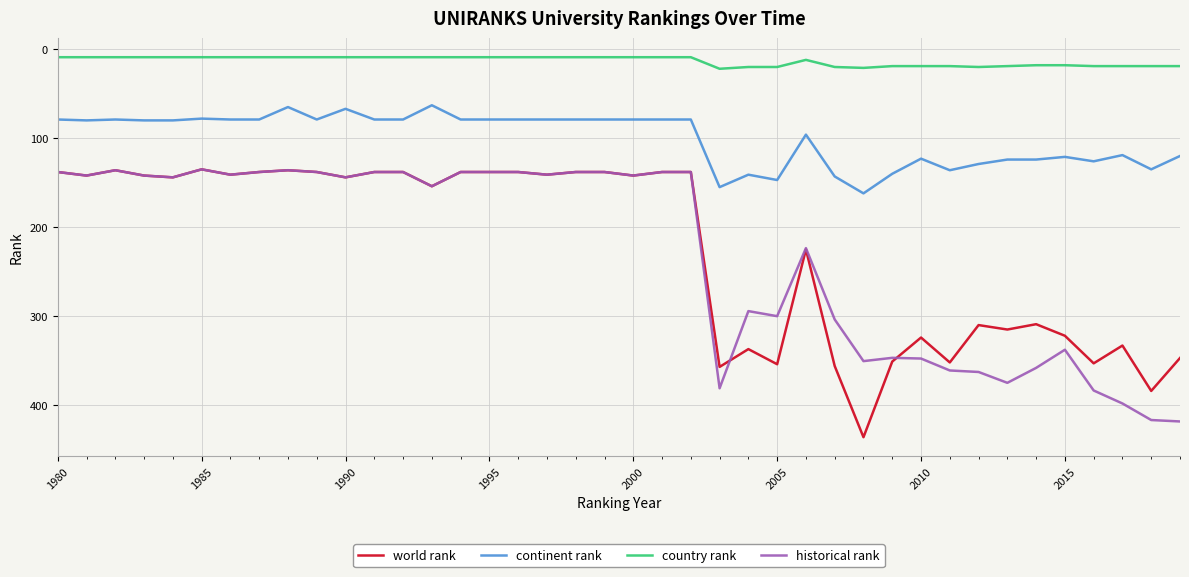

True or false: continent rank and country rank intersect in this chart.

False